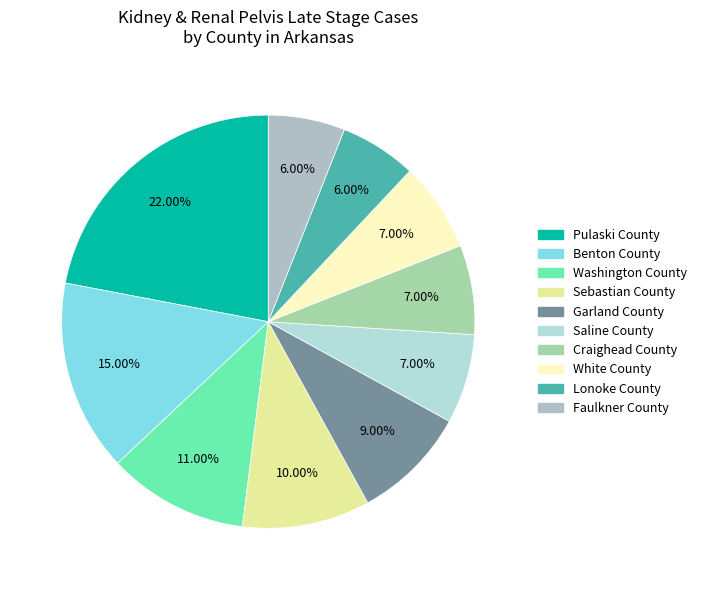

Which slice is the smallest?

Lonoke County